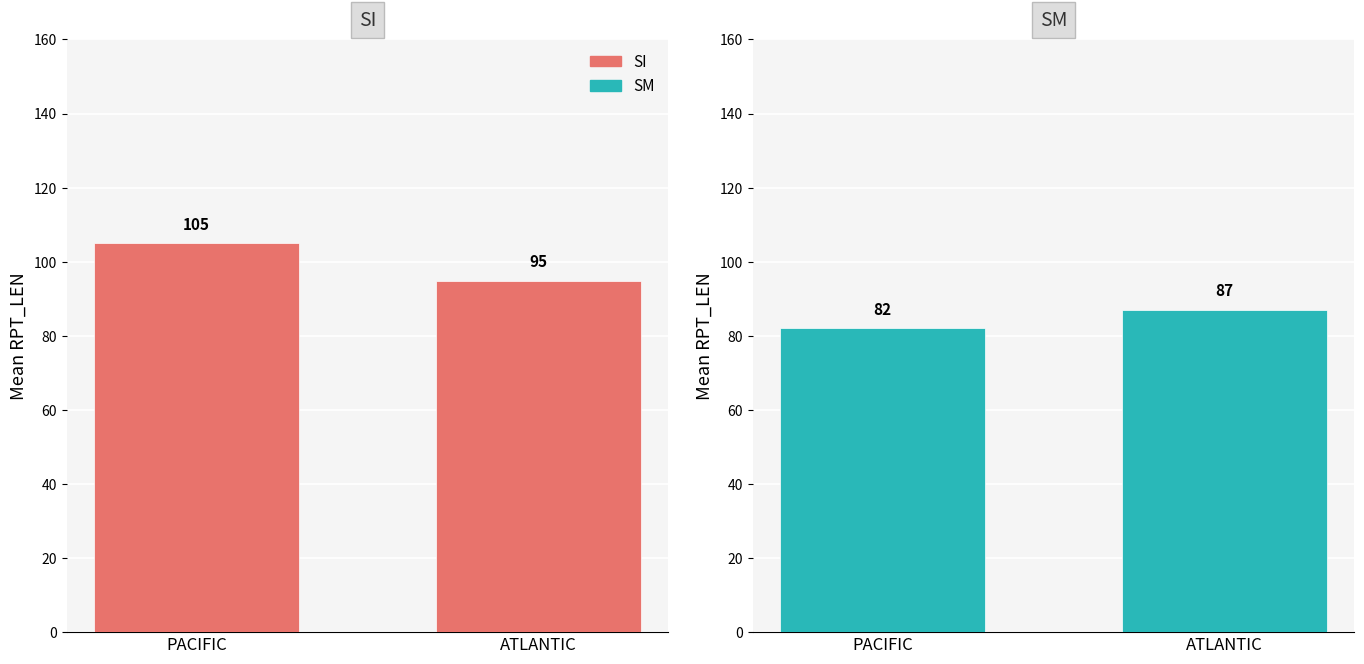

List the labels in order of SI value, smallest first.

ATLANTIC, PACIFIC